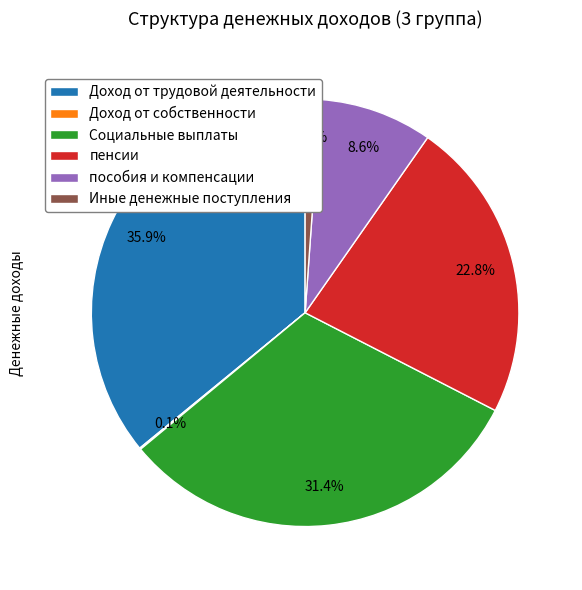

Does пособия и компенсации account for over 50% of the chart?

No